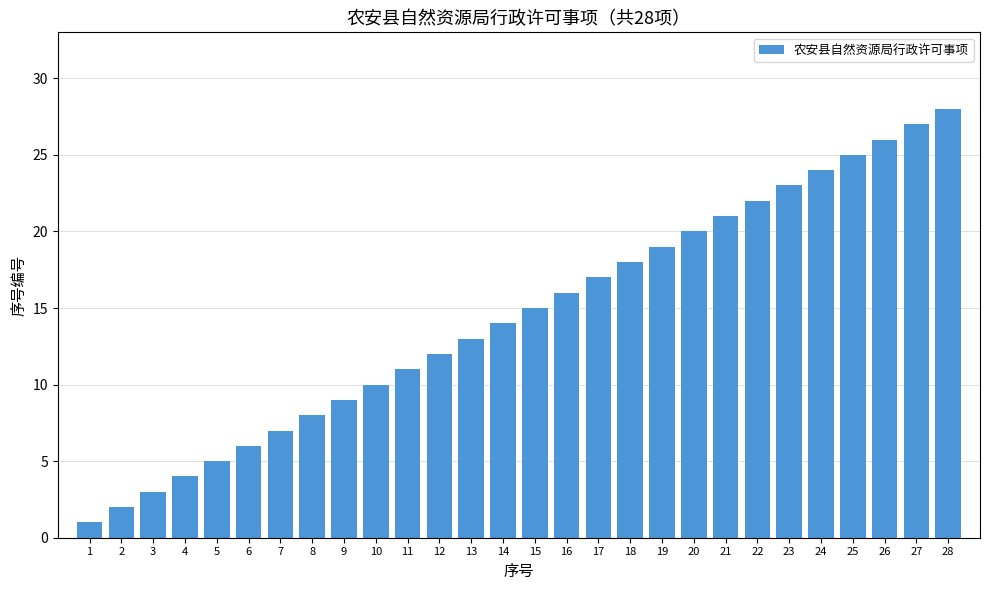

What is the sum of all values?

406